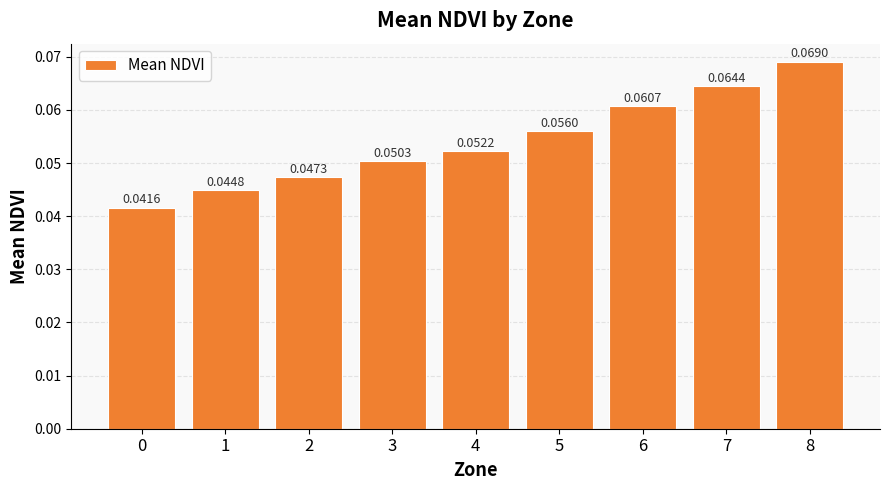

How many distinct data groups are displayed?

1